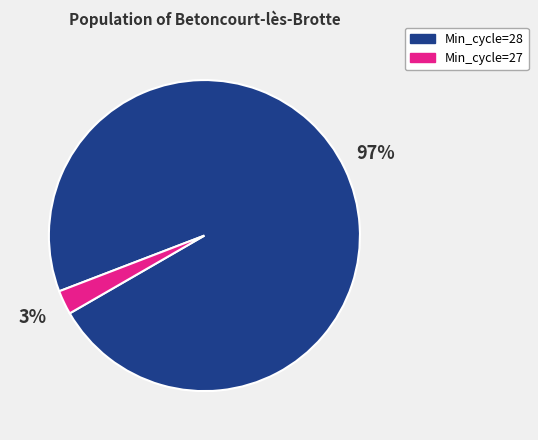

Which category has the biggest portion of the pie?

Min_cycle=28